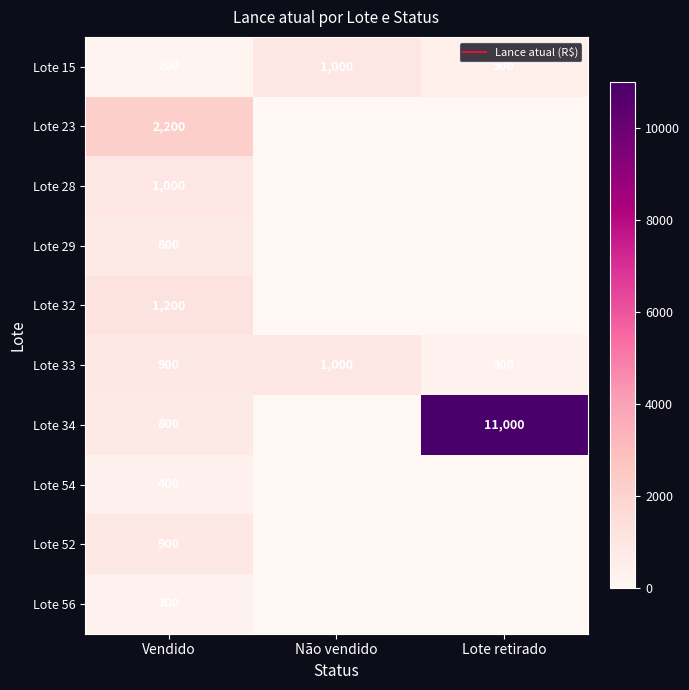

Which series has the widest spread of values?

Lote 34